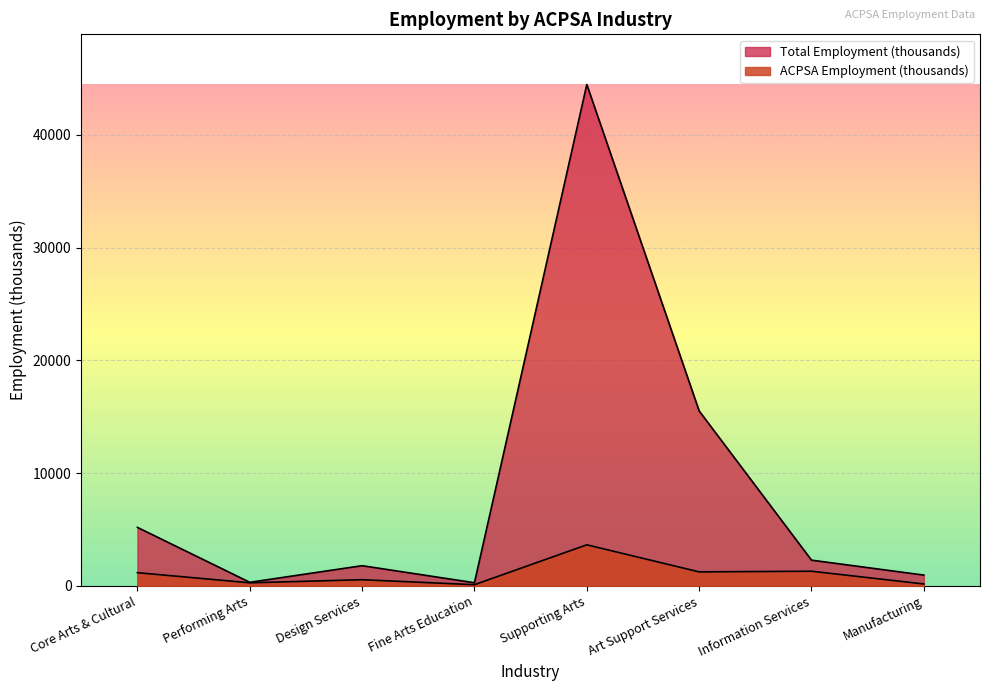

True or false: Total Employment (thousands) has more than 2 interior local peaks.

False